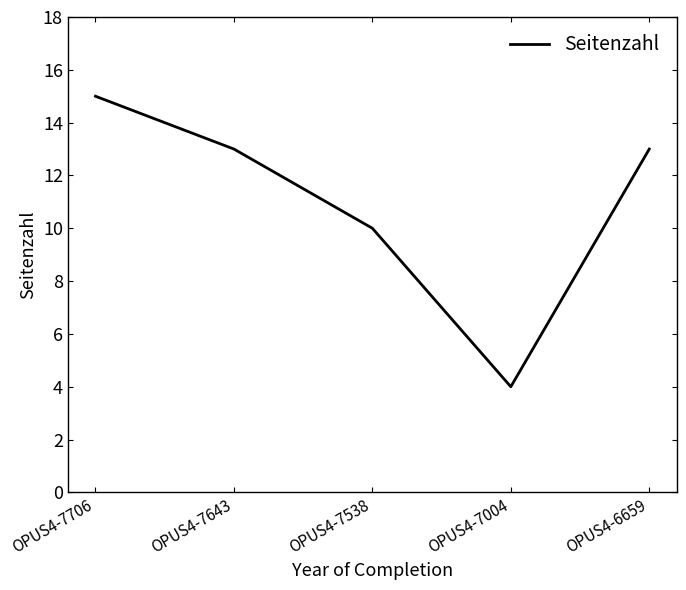

True or false: there are more than 2 points higher than both neighbors.

False